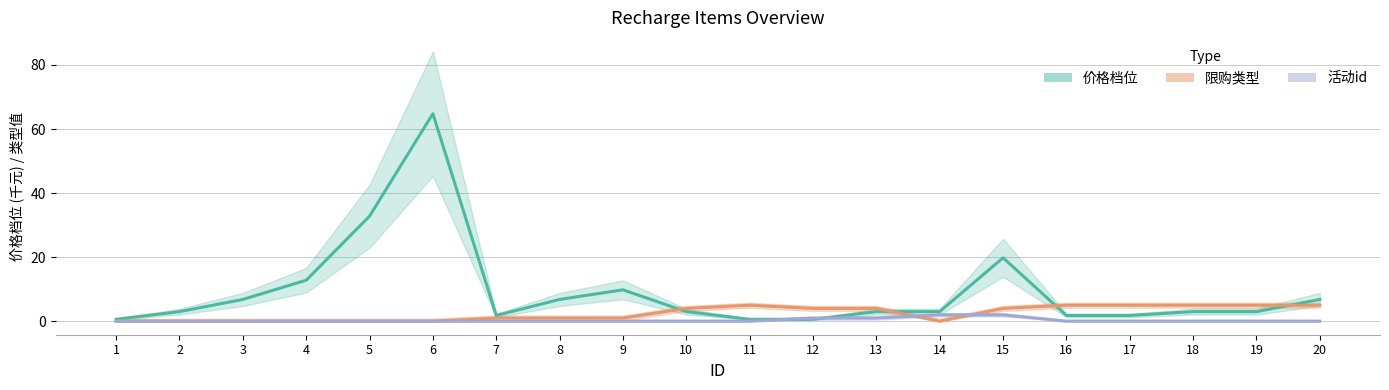

What is the maximum value for 活动id?

2.0